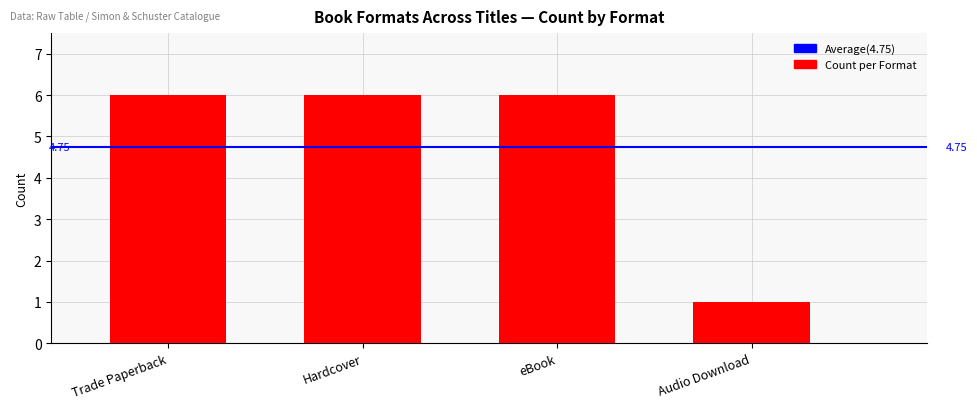

Which category has the highest value across all series?

Trade Paperback